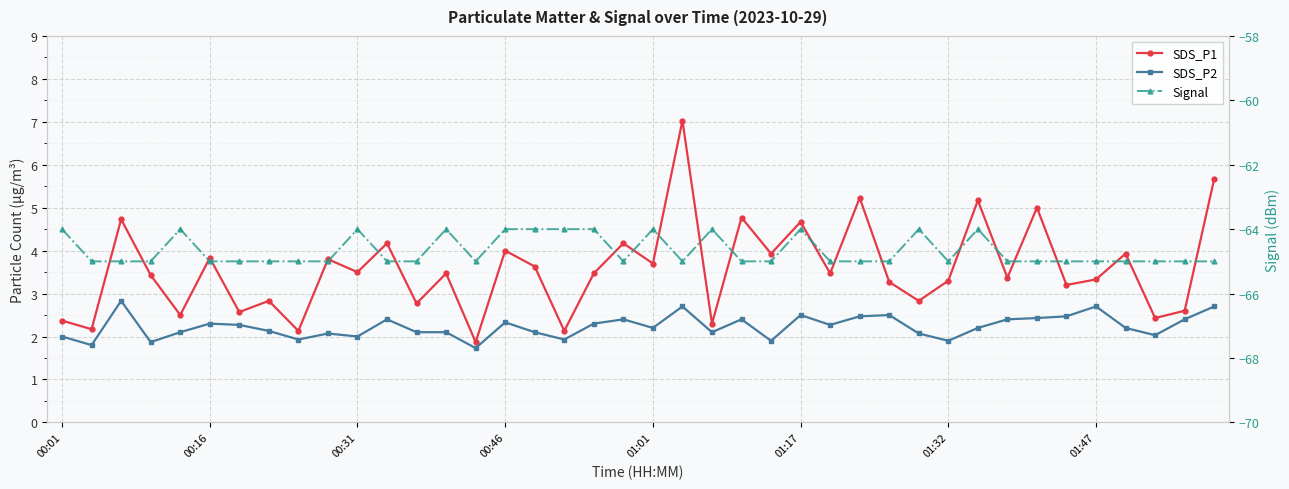

What is the highest value of the SDS_P2 series?

2.8